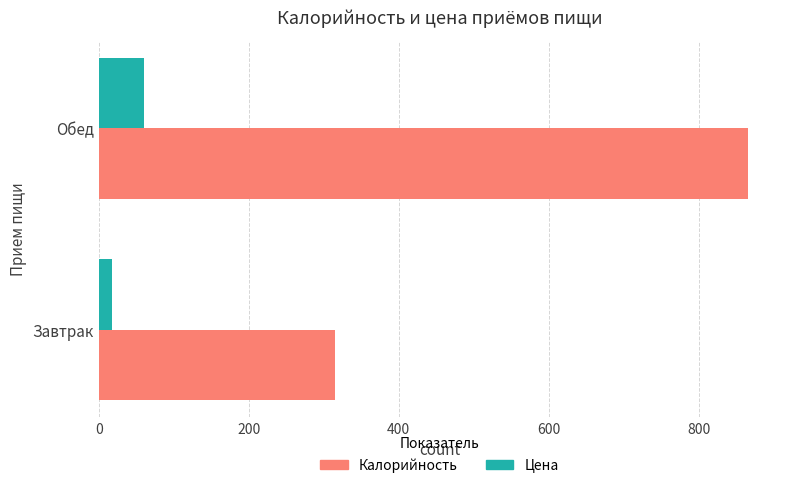

What is the minimum value for Калорийность?

315.0